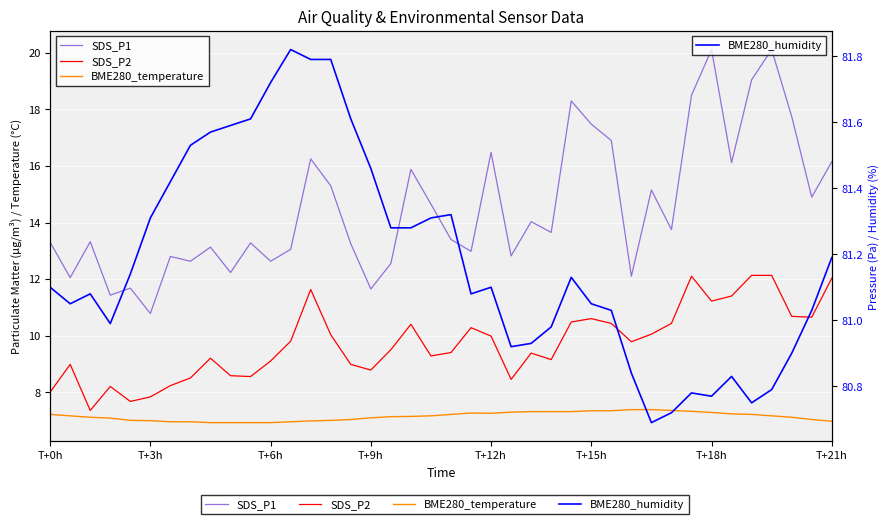

Is the value of BME280_humidity at T+0h greater than the value of SDS_P2 at T+21h?

Yes